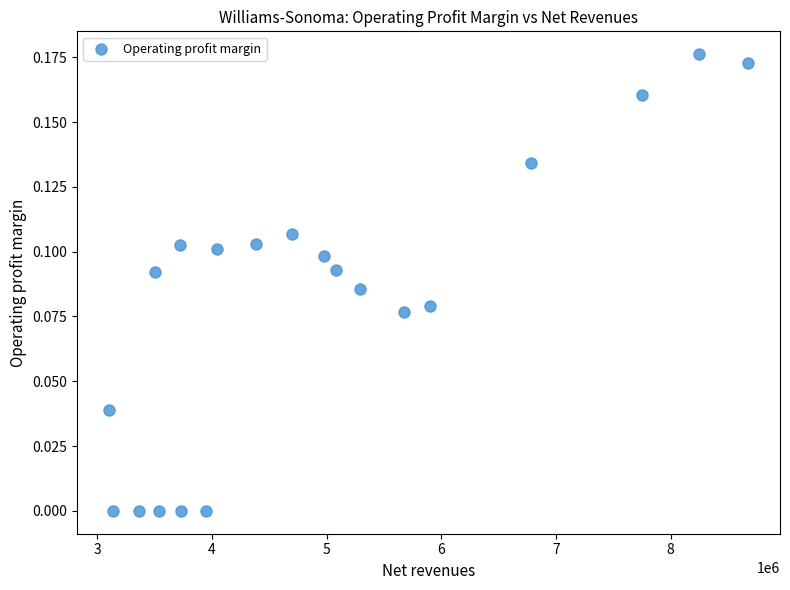

What is the range of X values (max minus min)?

5571713.0